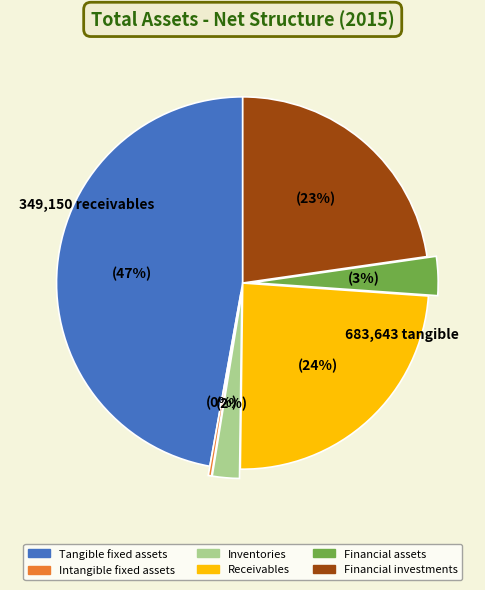

Is the sum of Financial investments and Receivables greater than half?

No